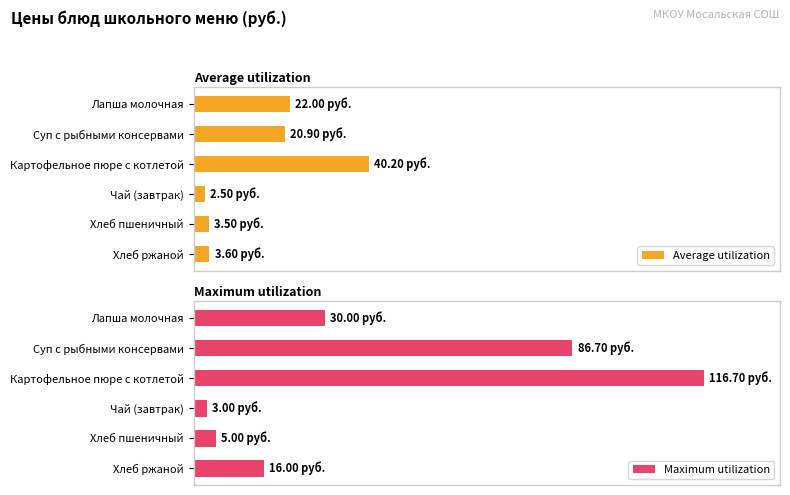

Between Хлеб пшеничный and Чай (завтрак), which is larger?

Хлеб пшеничный